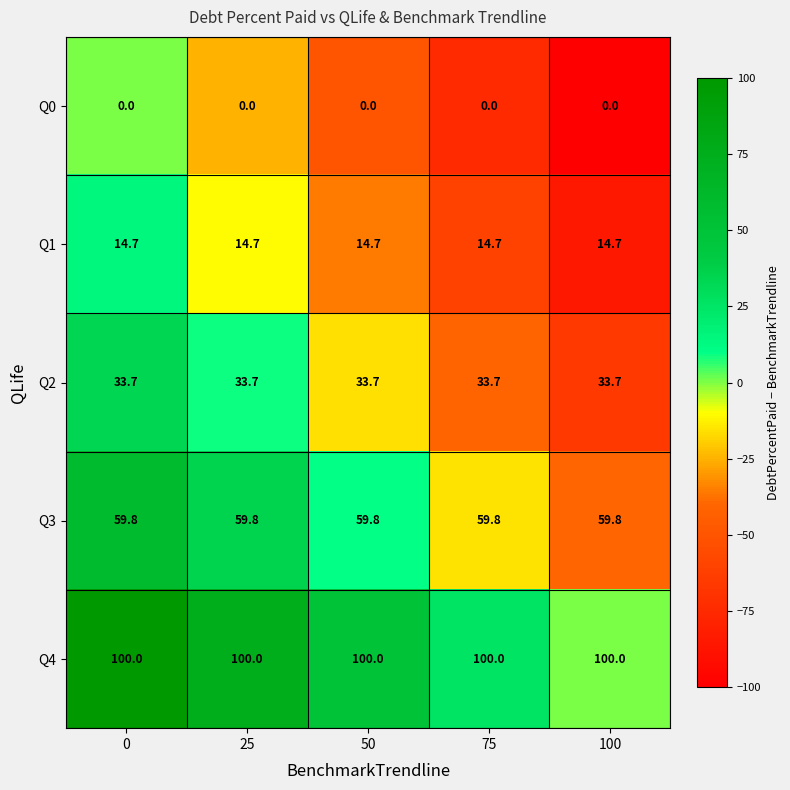

How many series are shown in this chart?

5